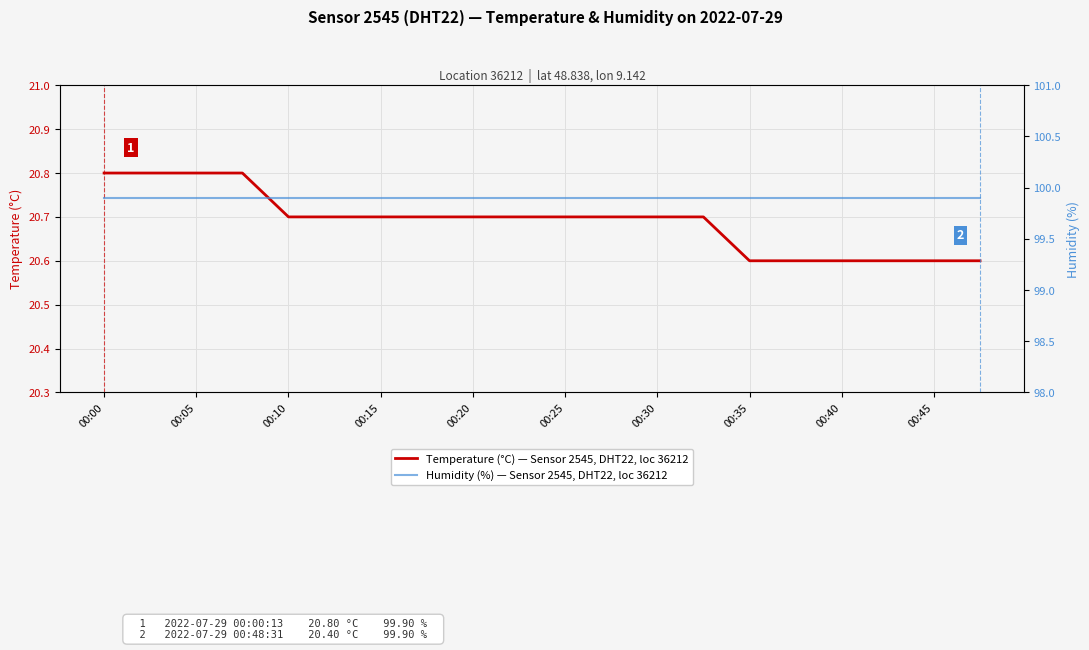

What value does the Humidity (%) — Sensor 2545, DHT22, loc 36212 series have at 13?

99.9